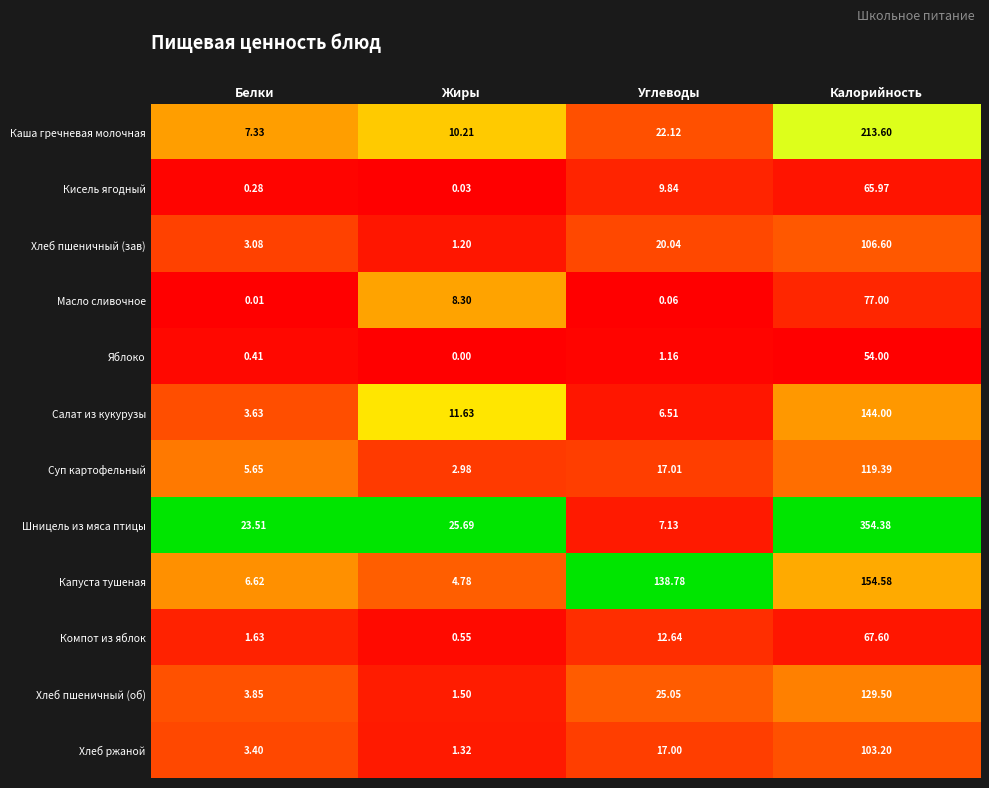

Where is Капуста тушеная nearest to the value 79?

Углеводы